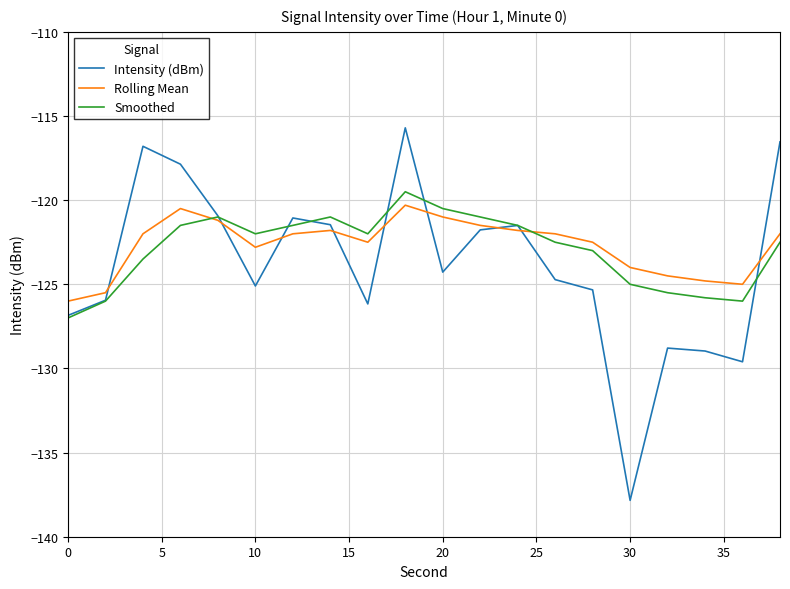

Which series has the widest spread of values?

Intensity (dBm)